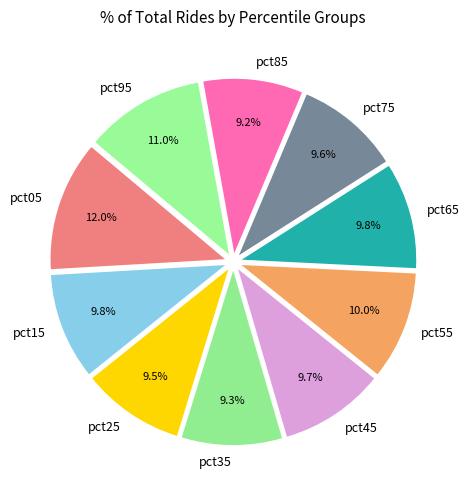

How many segments does this pie chart have?

10